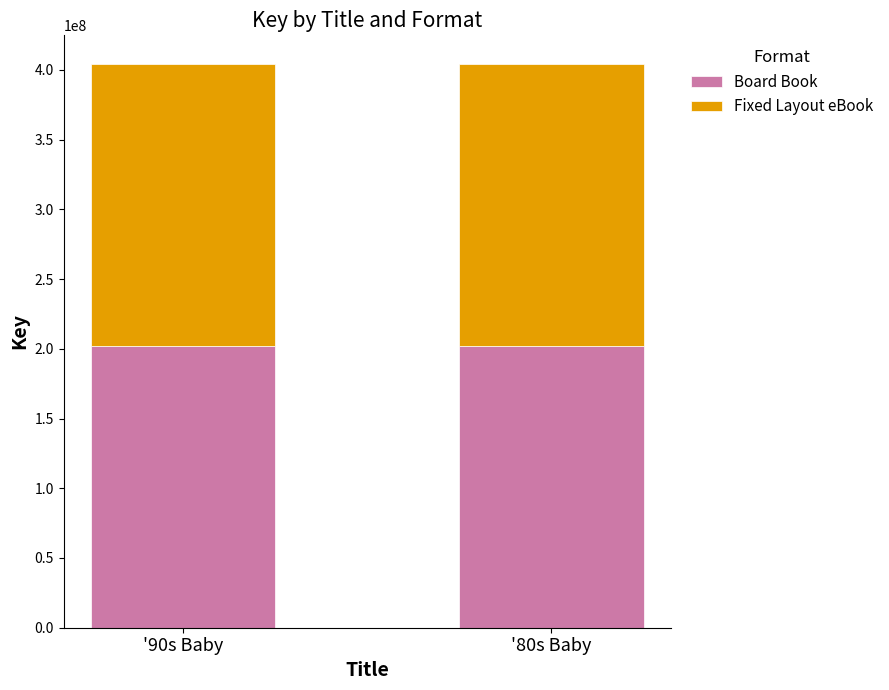

What is the total value across all series at '80s Baby?

404566748